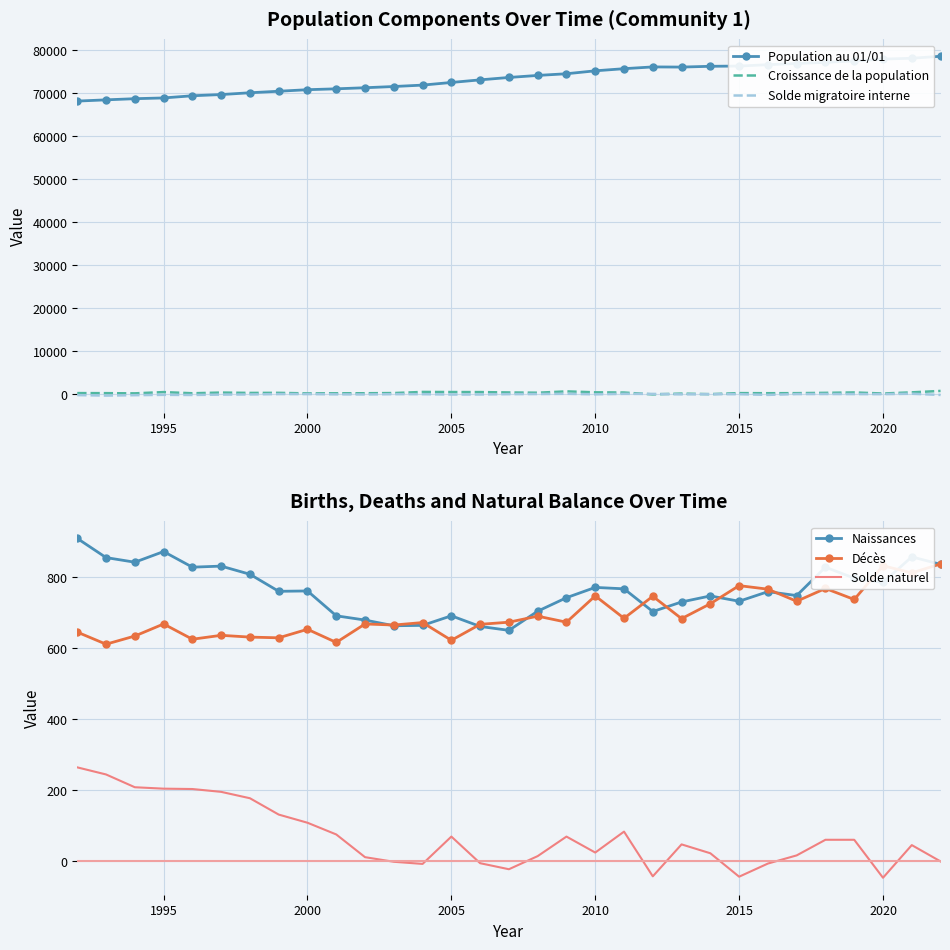

The value of Décès at 2000 is 653. True or false?

True